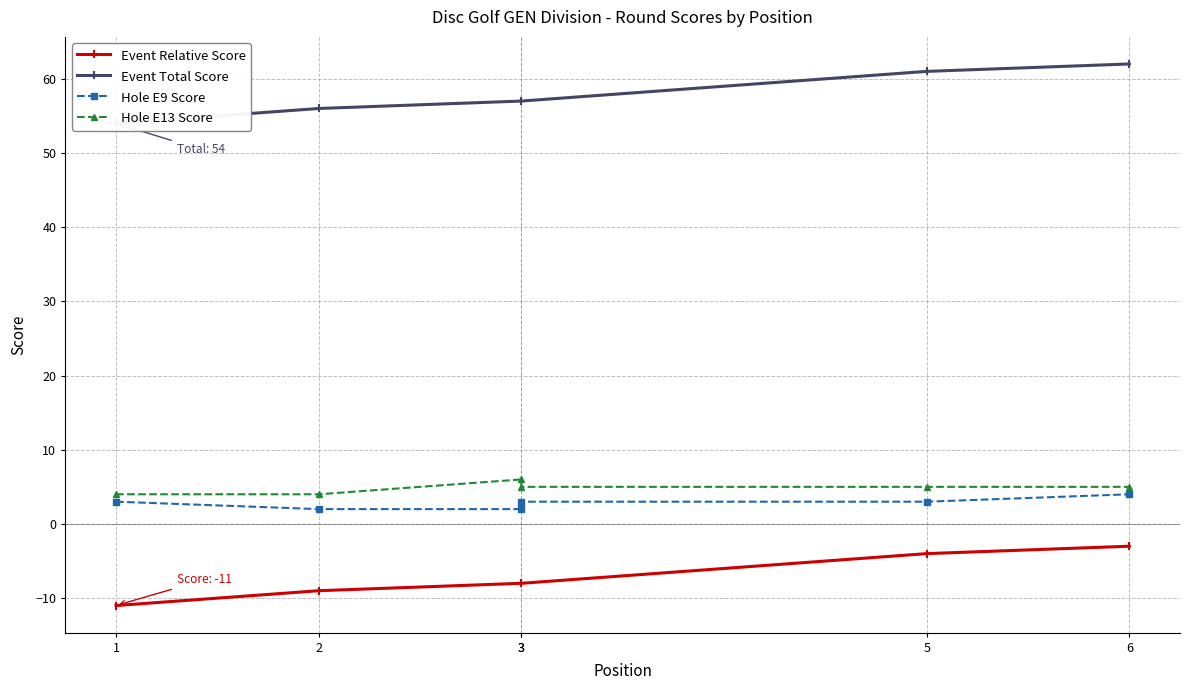

True or false: Event Total Score and Event Relative Score cross at least once.

False